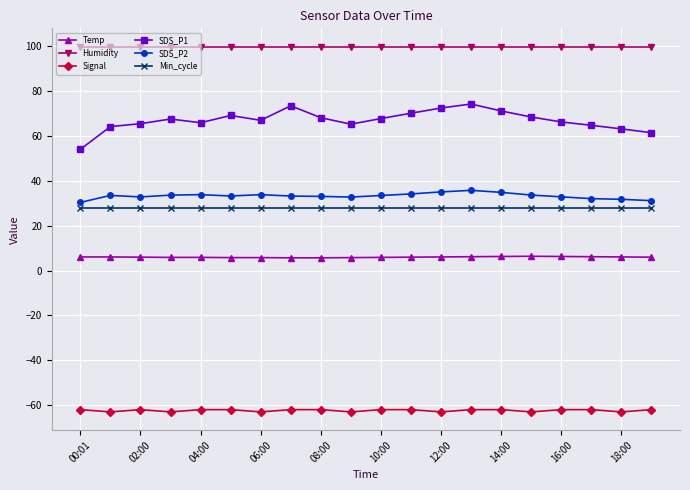

Which series has the largest range (max minus min)?

SDS_P1